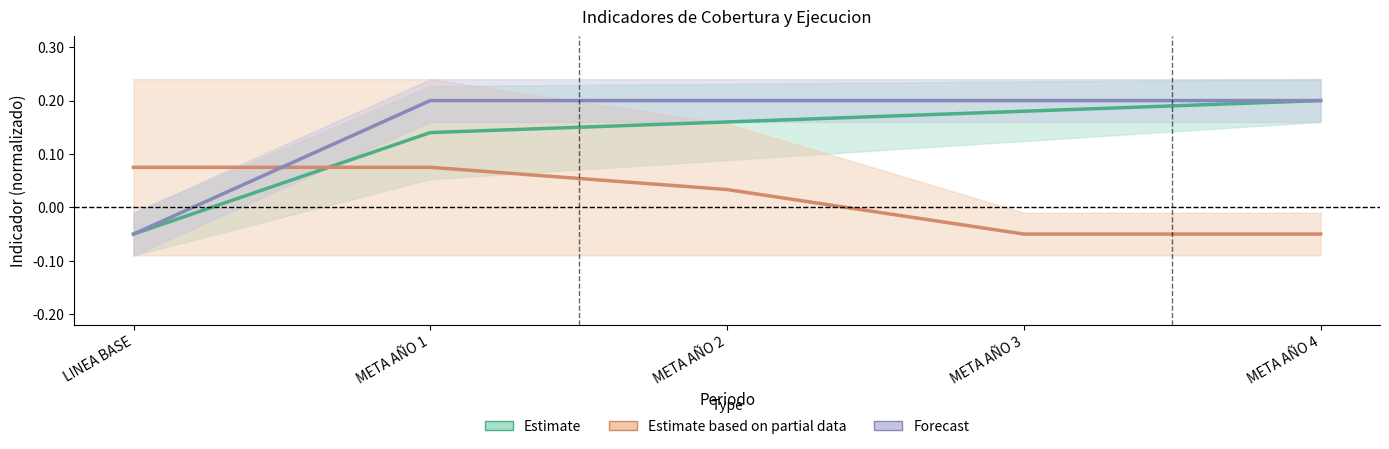

Is this an area chart (filled region under the line)?

No